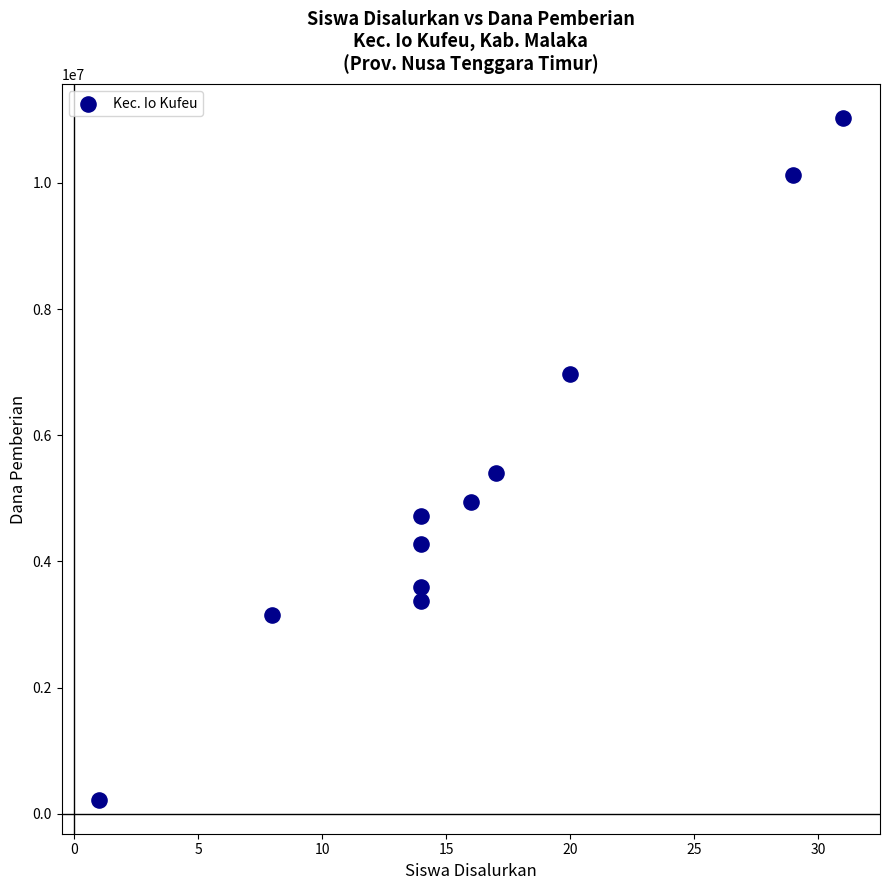

What Y value in the scatter plot is closest to 5625000?

5400000